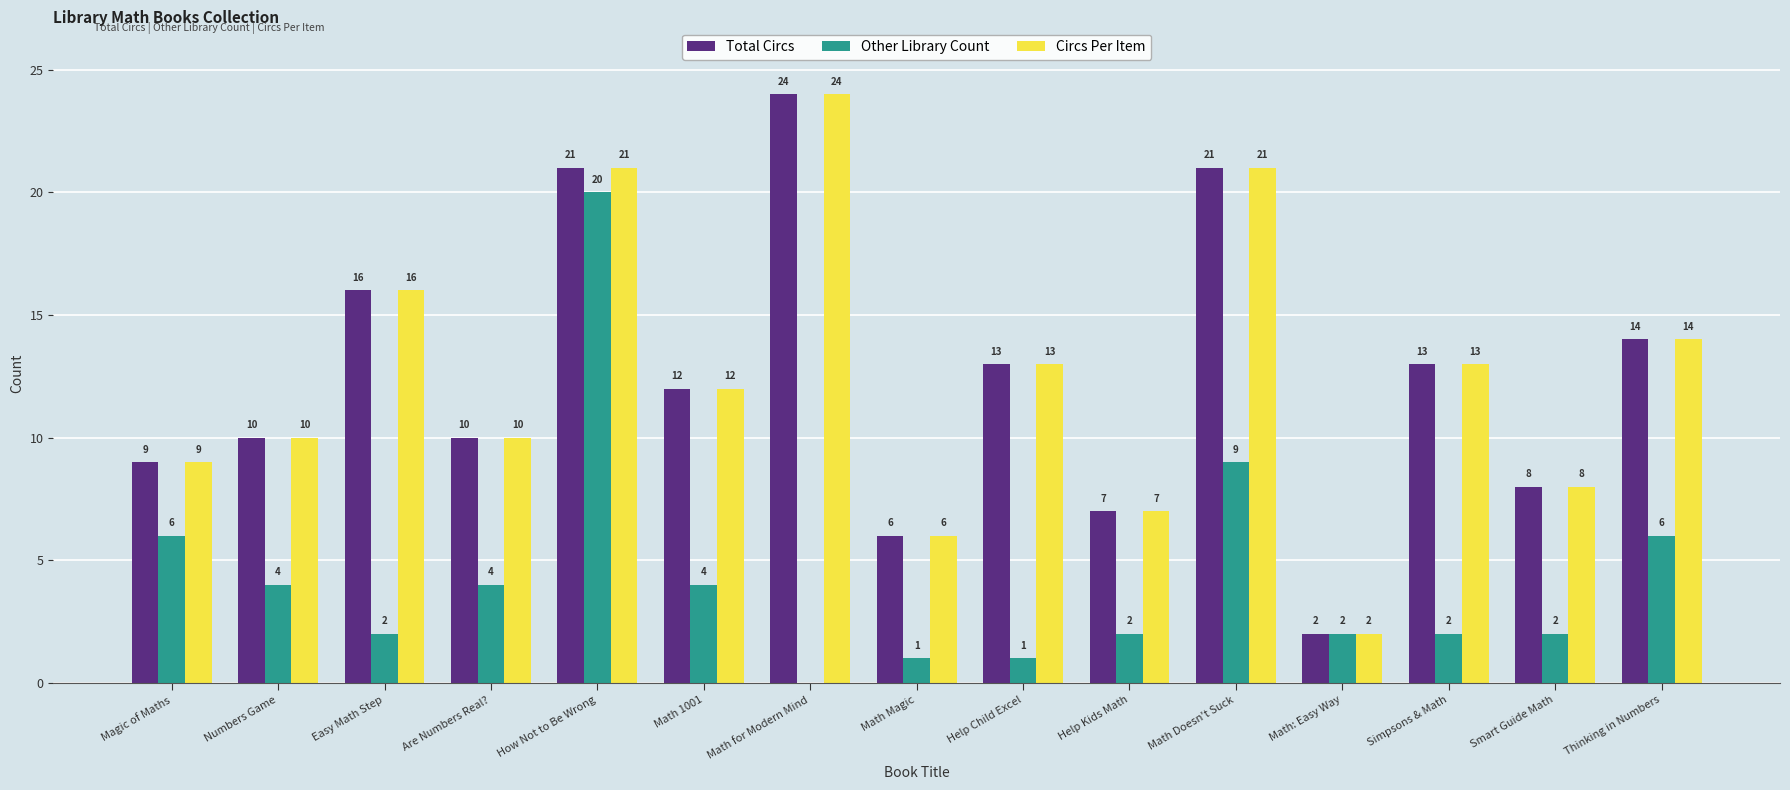

What is the maximum value for Circs Per Item?

24